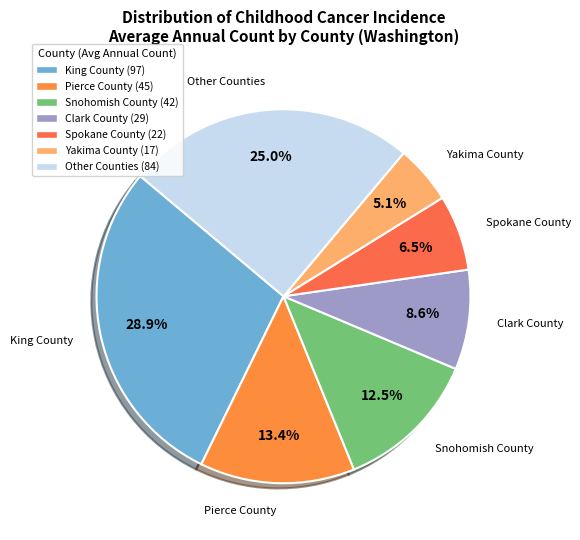

How many segments does this pie chart have?

7